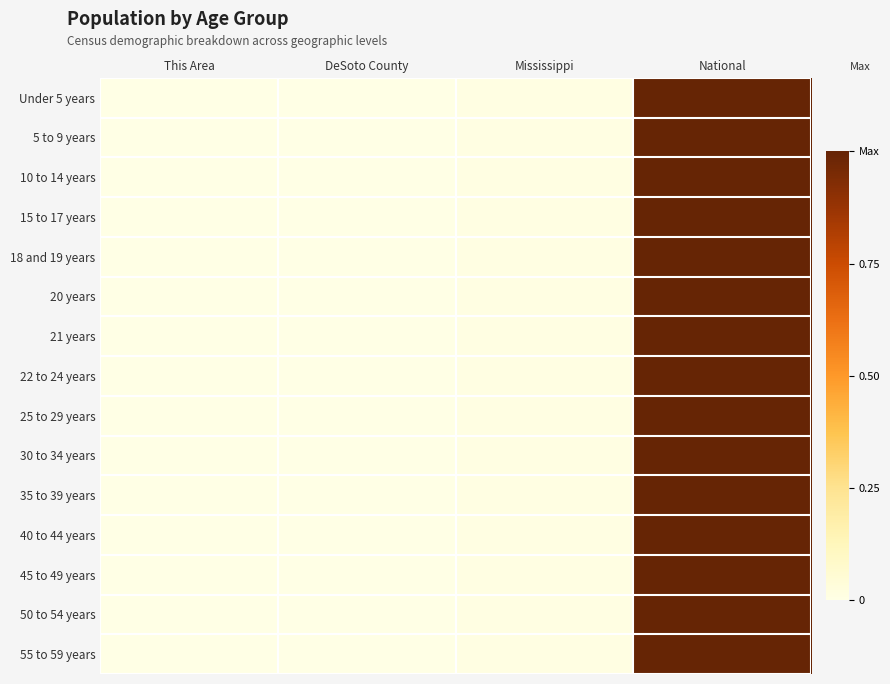

Rank the series by their maximum value, from lowest to highest.

Under 5 years, 5 to 9 years, 10 to 14 years, 15 to 17 years, 18 and 19 years, 20 years, 21 years, 22 to 24 years, 25 to 29 years, 30 to 34 years, 35 to 39 years, 40 to 44 years, 45 to 49 years, 50 to 54 years, 55 to 59 years